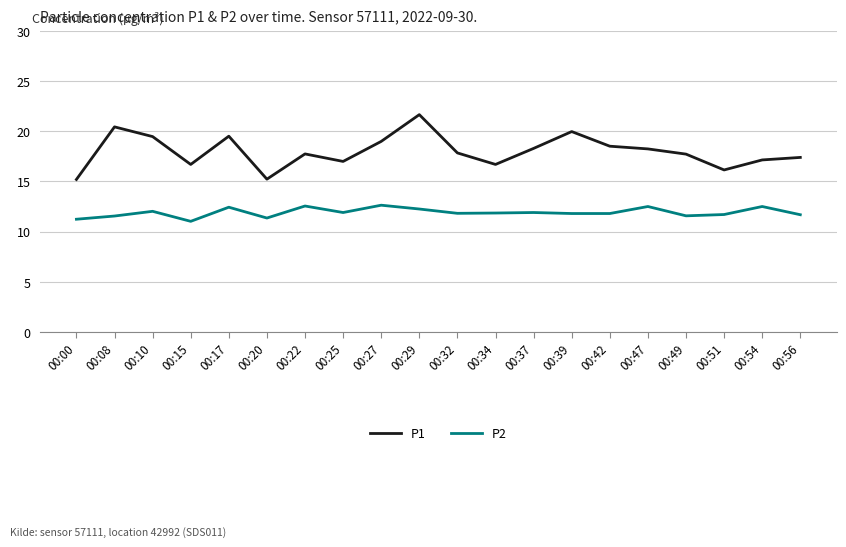

What is the difference between the maximum and minimum values in the P1 series?

6.5